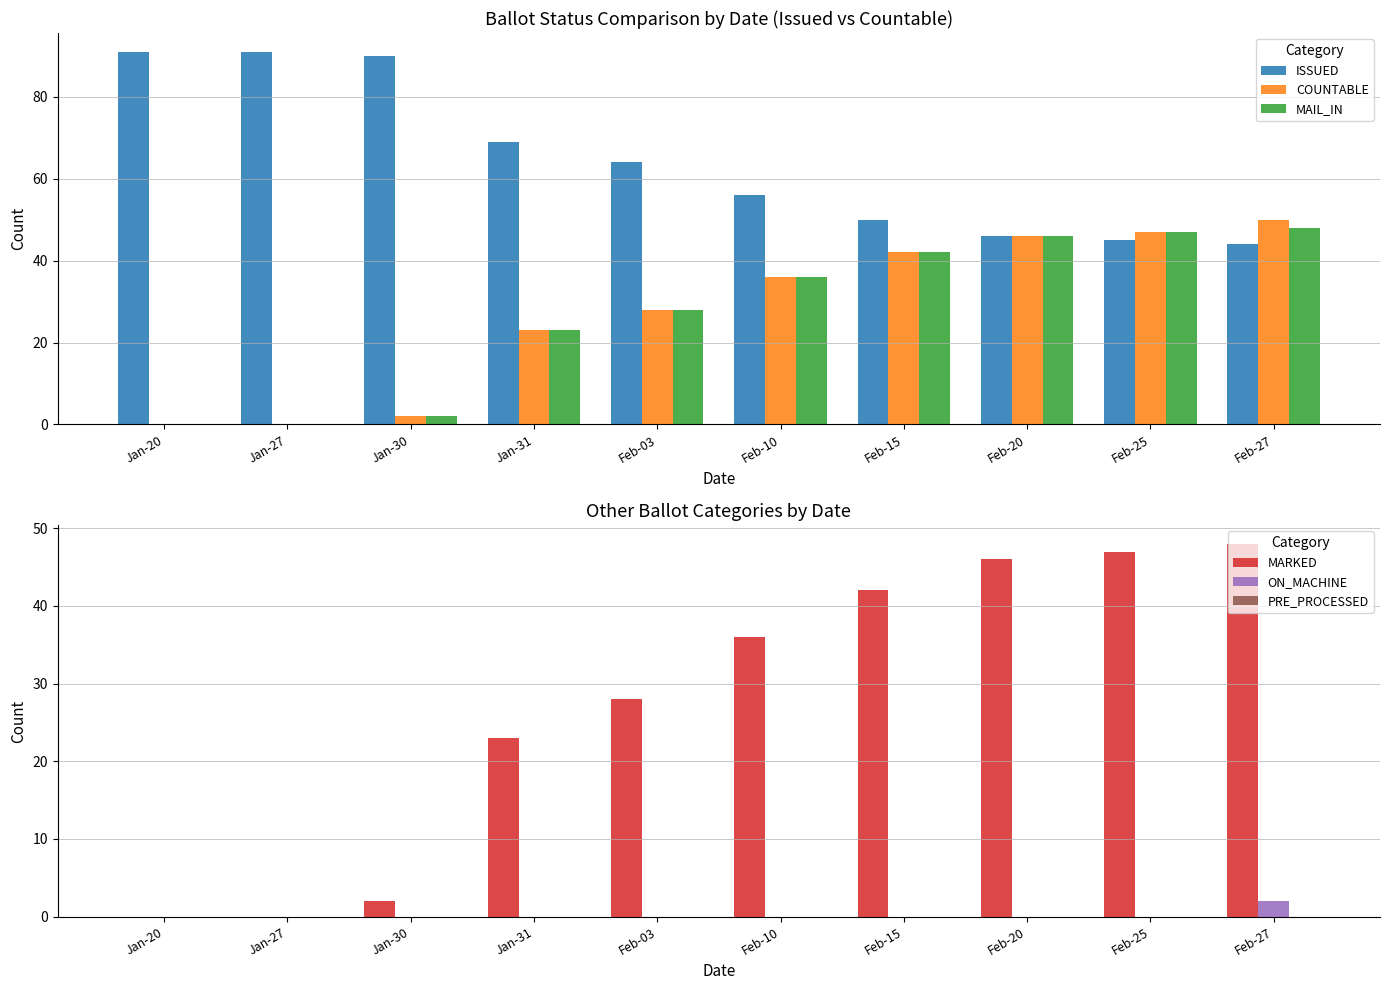

What position from the right is Feb-27?

1